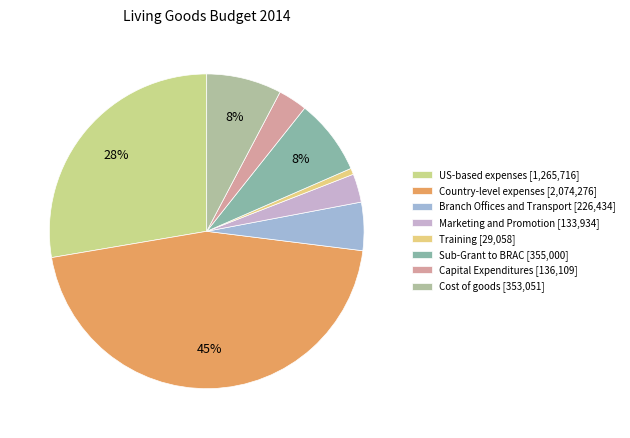

Which slice is the smallest?

Training